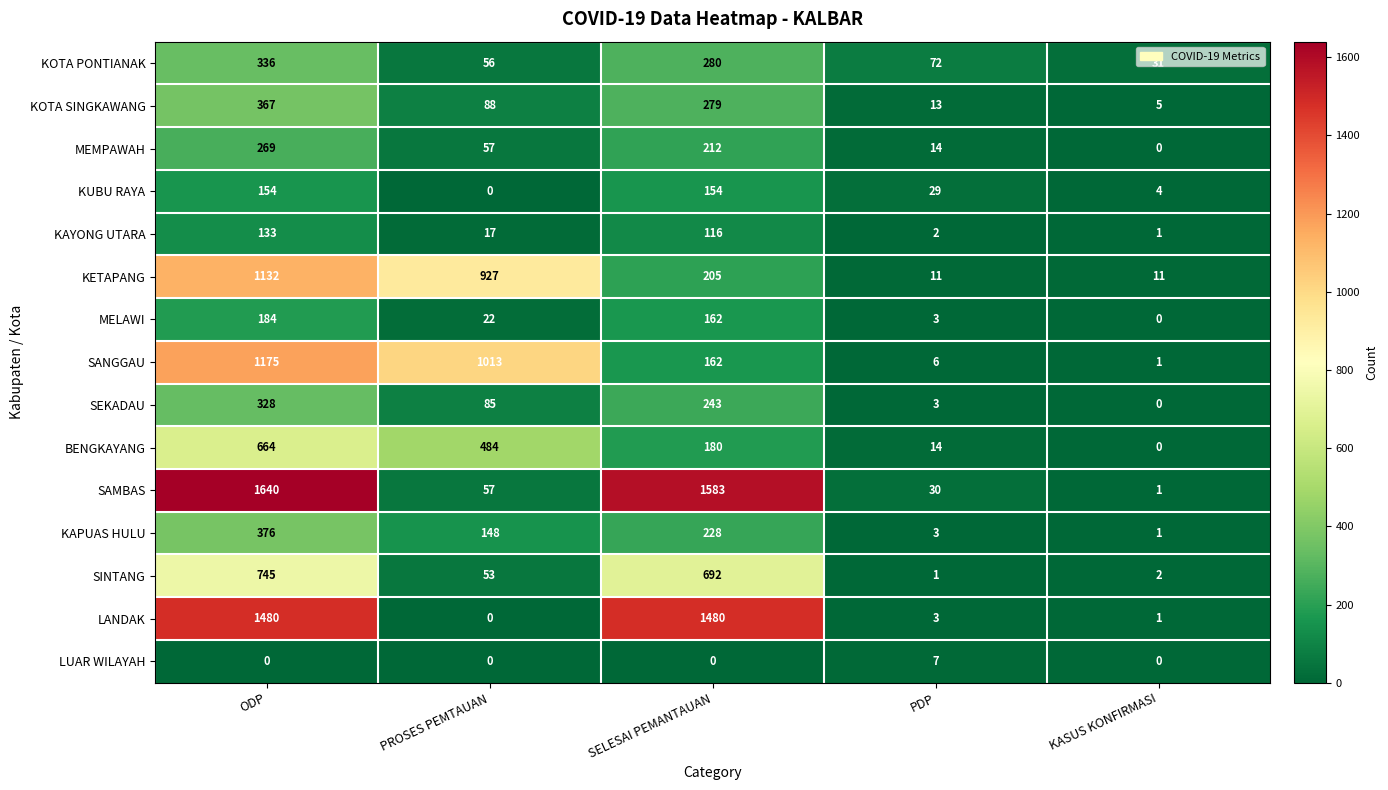

At which category does the chart reach its peak across all series?

ODP